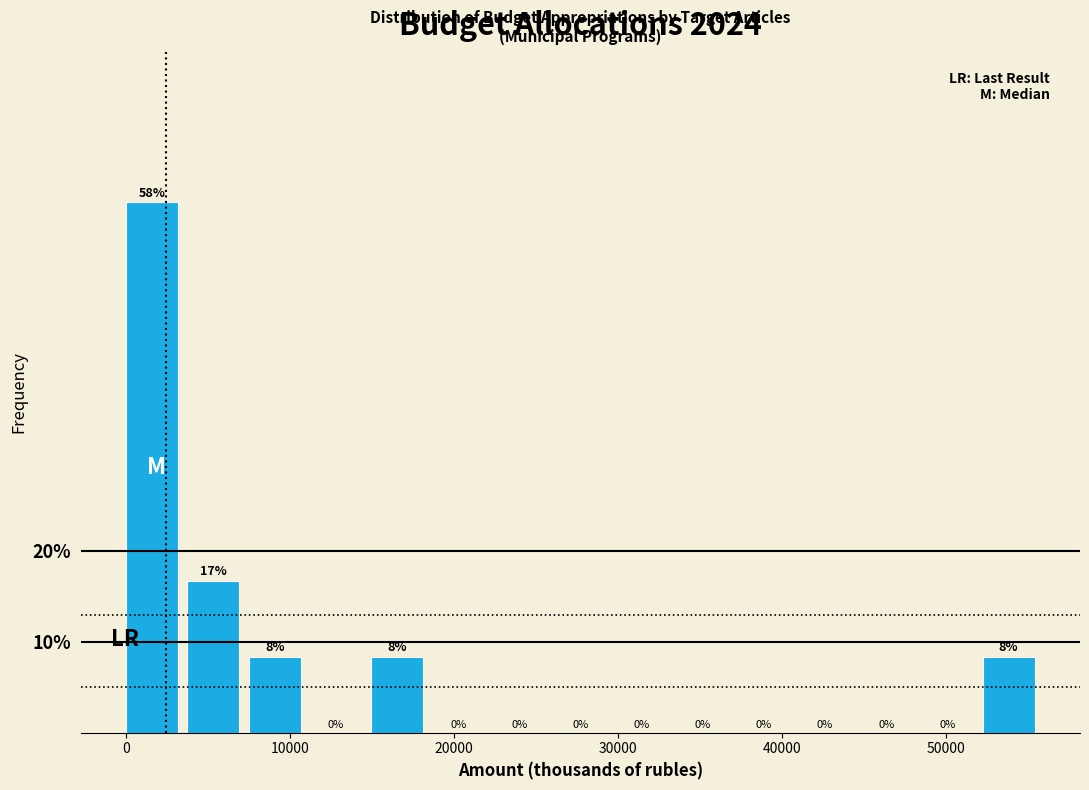

Around what value on the x-axis is the tallest bar? Give the approximate position of its centre, as read against the axis.

2000